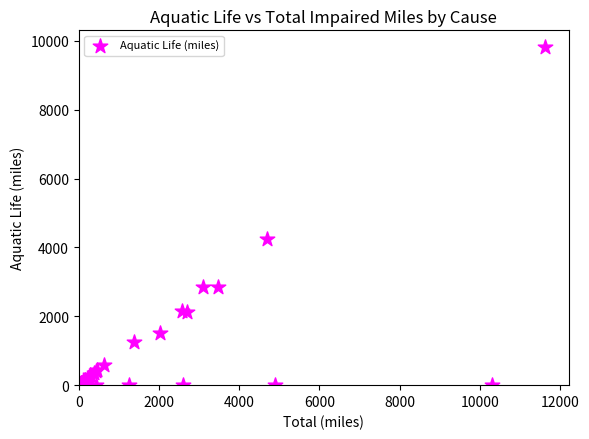

What Y value in the scatter plot is closest to 4906?

4246